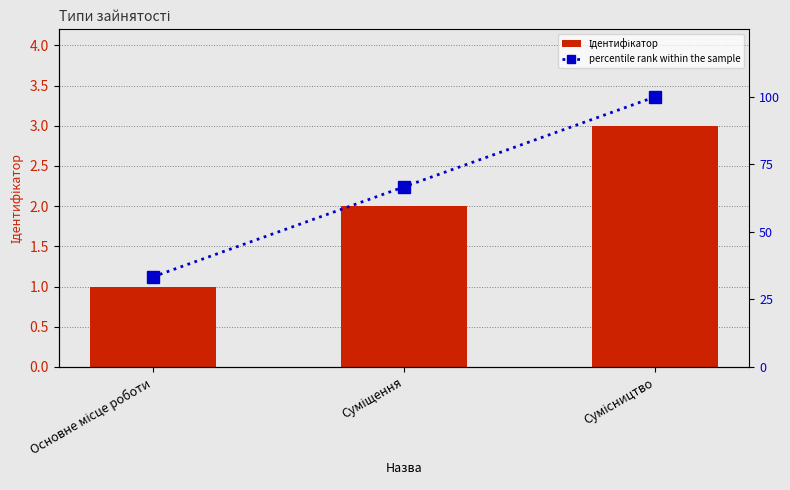

The percentile rank within the sample series shows 141.3 at Сумісництво. True or false?

False